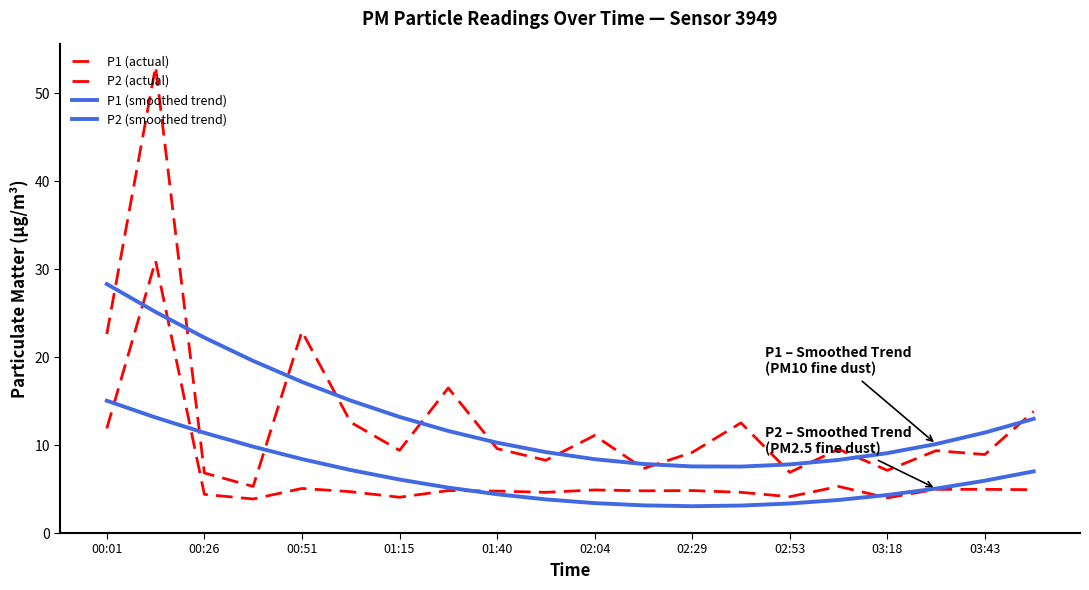

What is the difference between the maximum and minimum values in the P1 (smoothed trend) series?

20.8